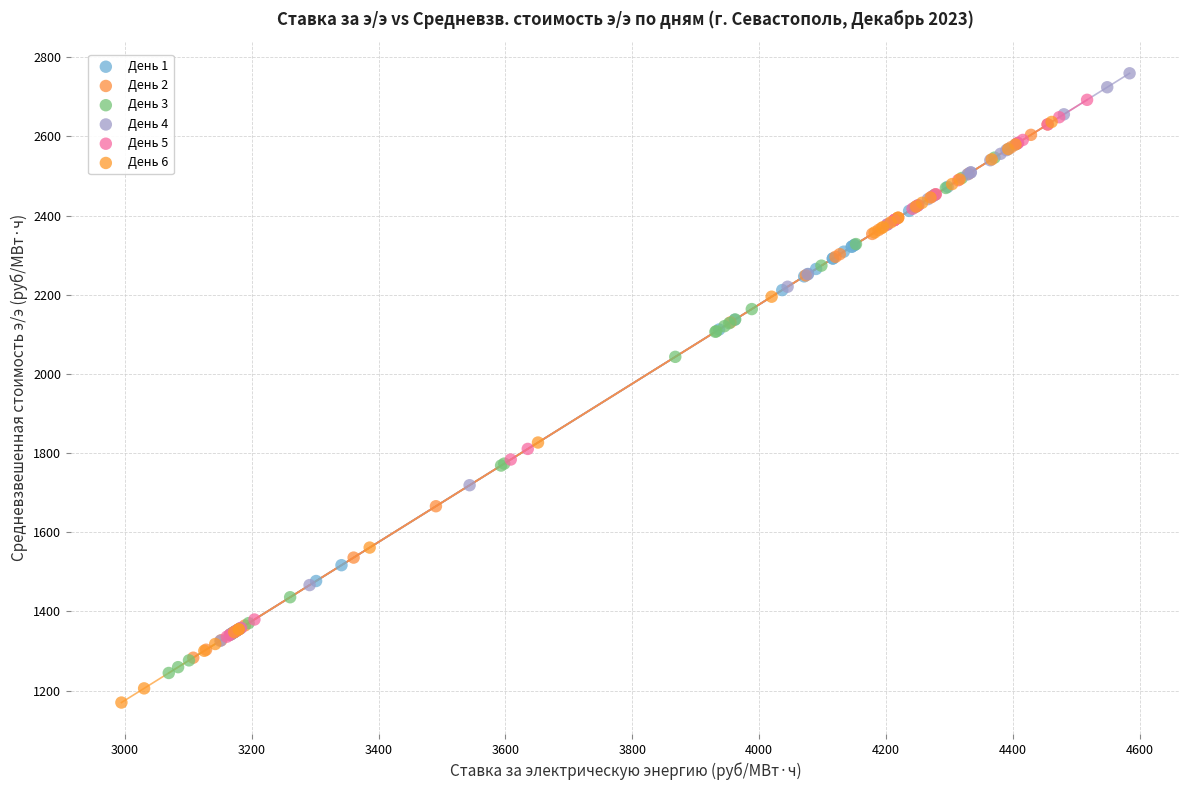

What are all the series names shown in the legend?

День 1, День 2, День 3, День 4, День 5, День 6